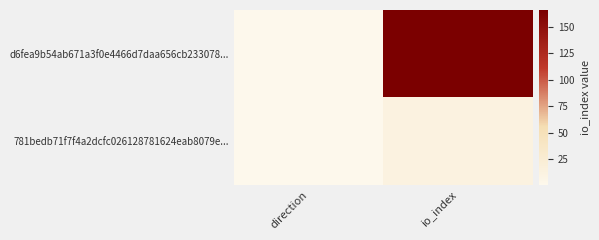

Reading right to left, what are all the values shown in this chart?

d6fea9b54ab671a3f0e4466d7daa656cb233078...: io_index=166	direction=1
781bedb71f7f4a2dcfc026128781624eab8079e...: io_index=12	direction=1